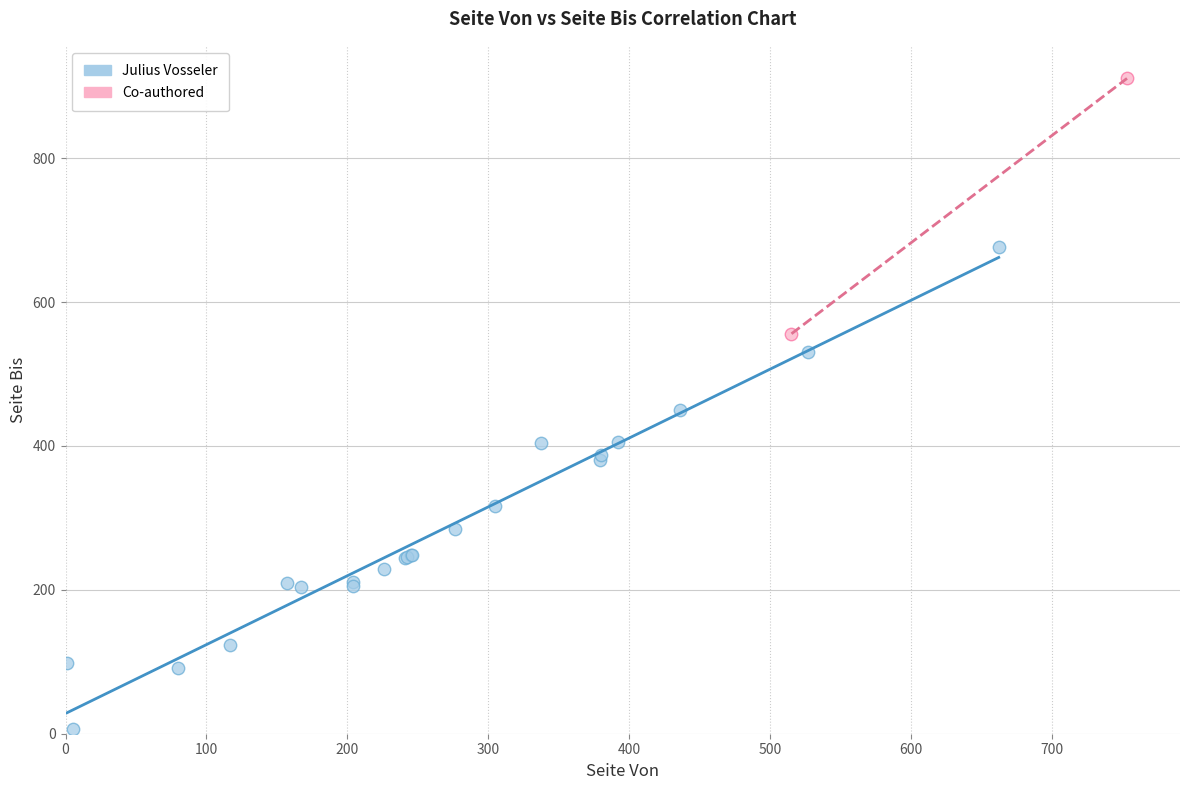

What are all the series names shown in the legend?

Julius Vosseler, Co-authored